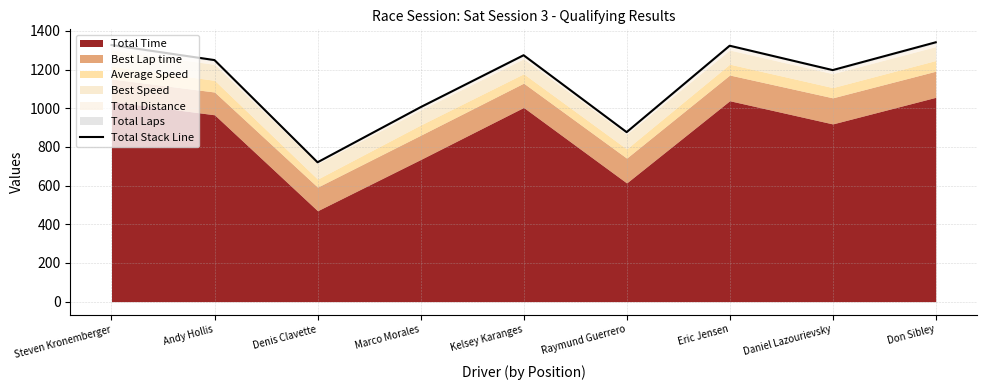

True or false: the data shows 334.0 at Marco Morales.

False